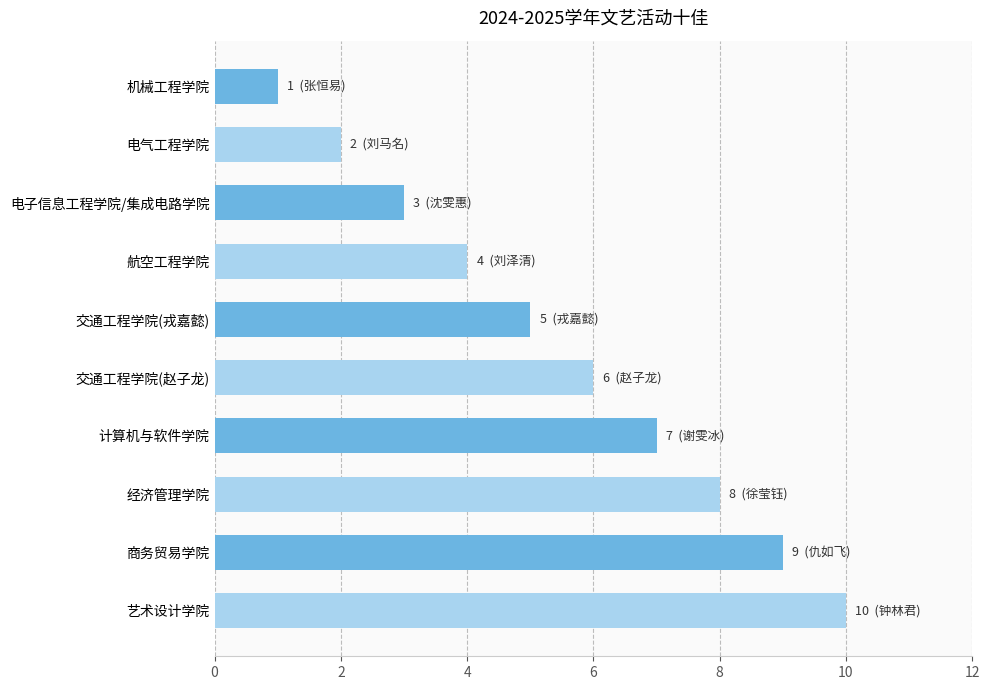

How many bars are there in total?

10